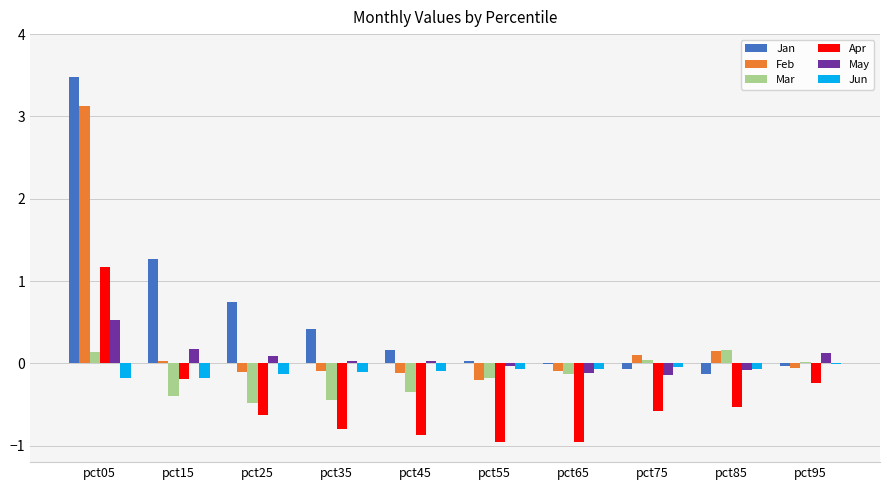

What is the highest value of the Feb series?

3.1